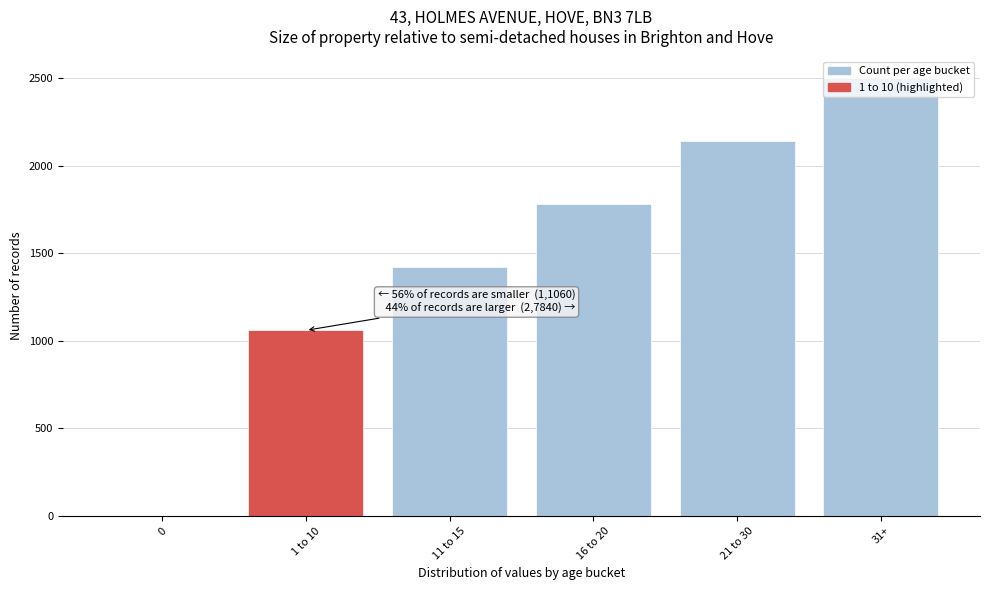

What is the sum of all values?

8900